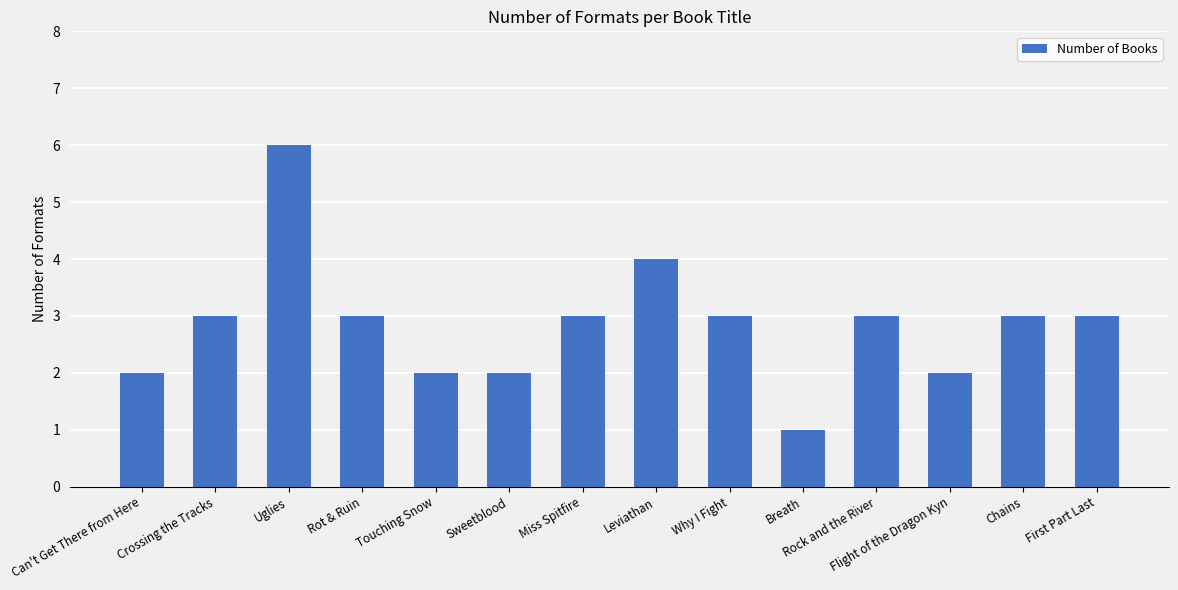

What is the greatest value displayed?

6